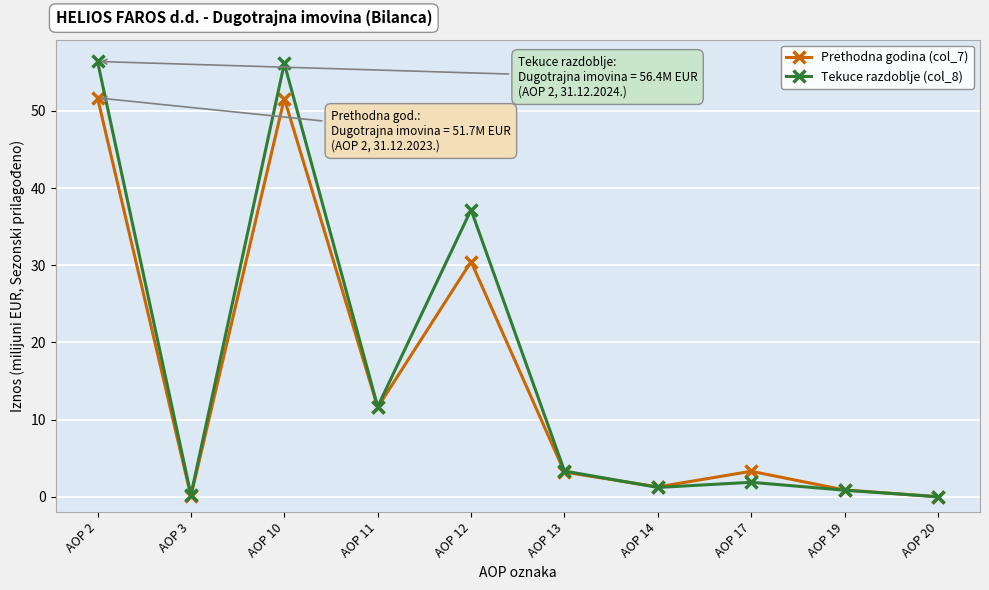

At which category does Tekuce razdoblje (col_8) reach its first local valley?

AOP 3